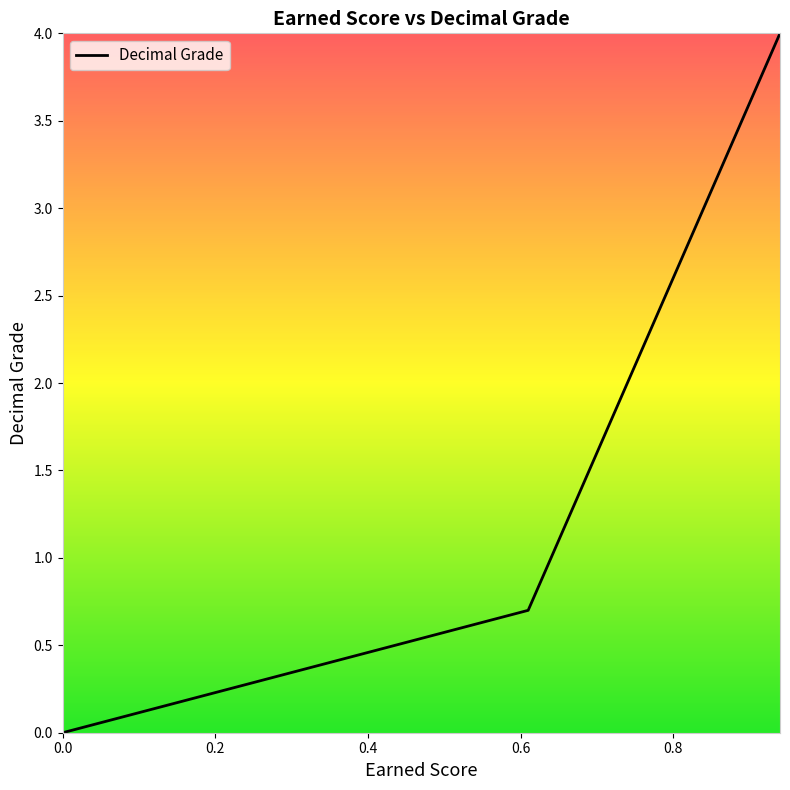

Does the chart display data point markers on the line(s)?

No